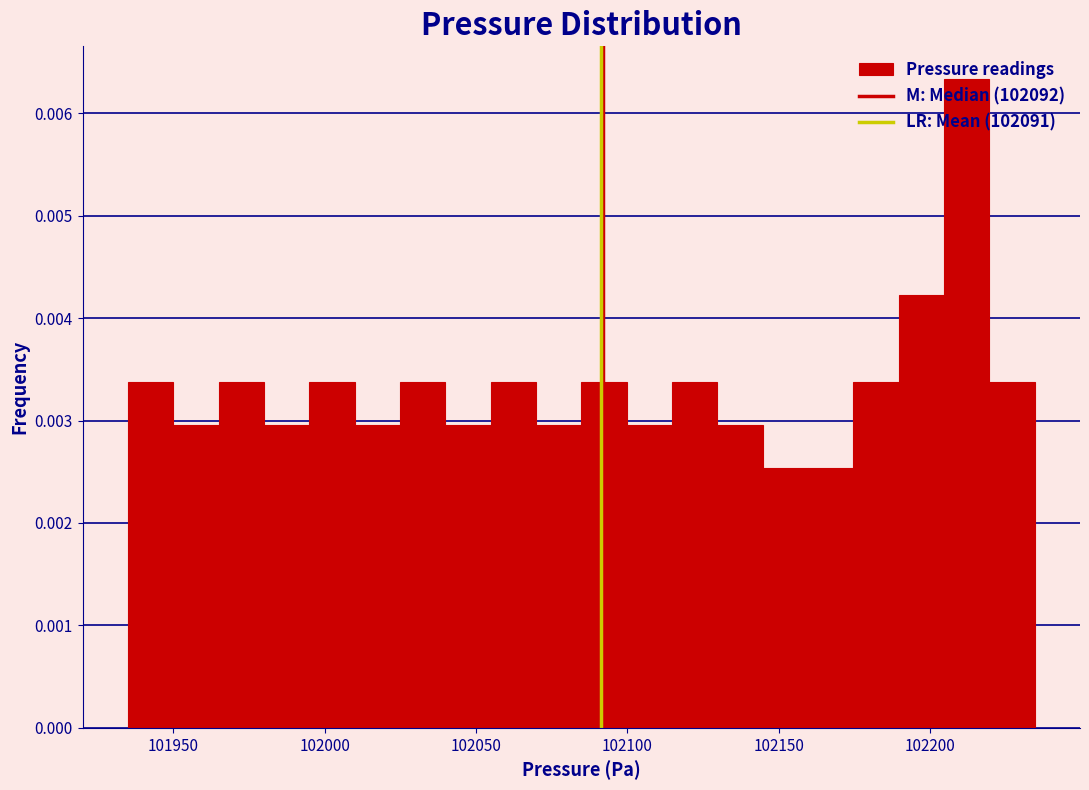

Around what value on the x-axis is the tallest bar? Give the approximate position of its centre, as read against the axis.

102210